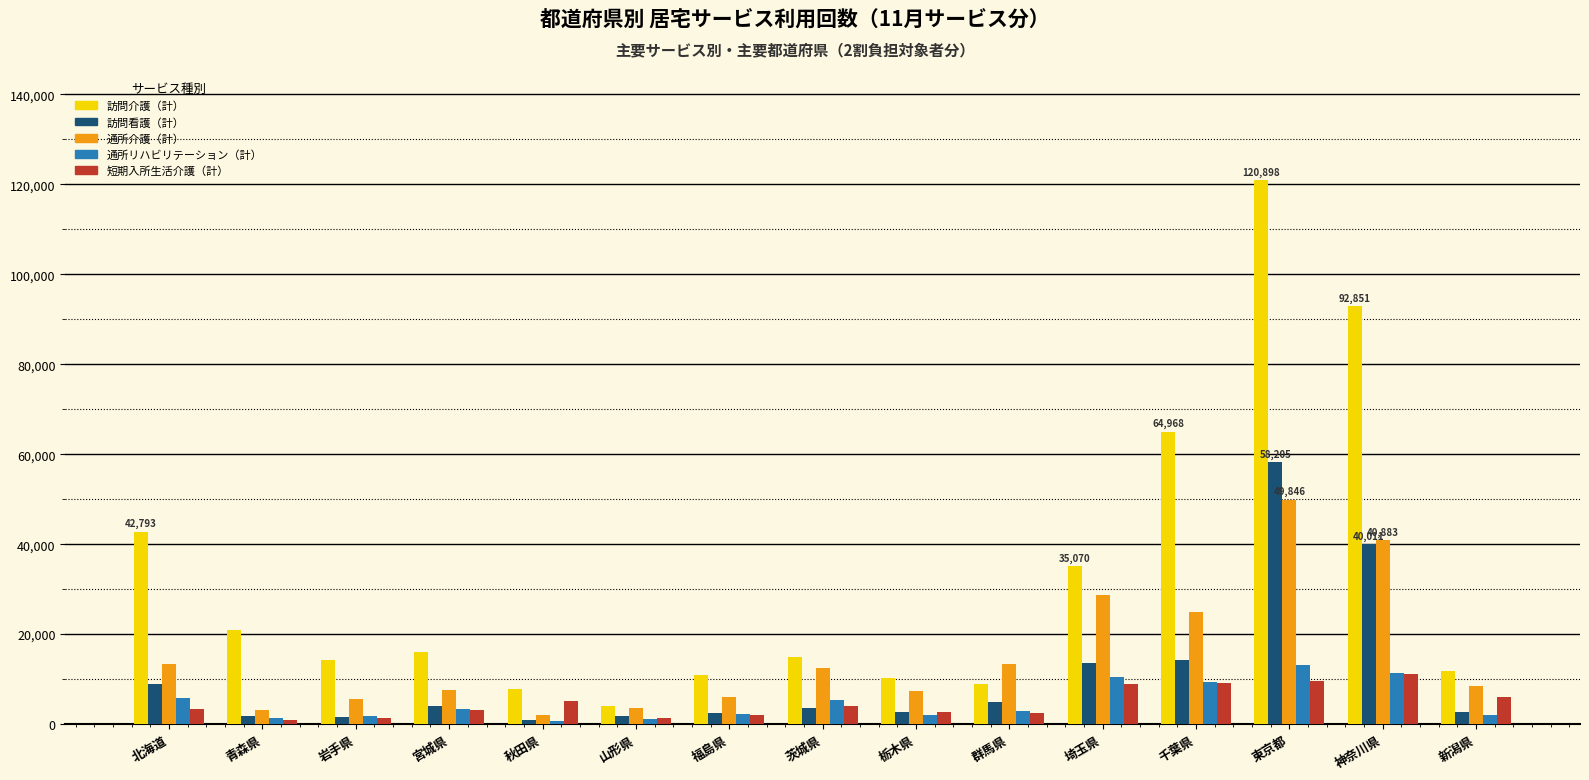

Which category has the highest value across all series?

東京都